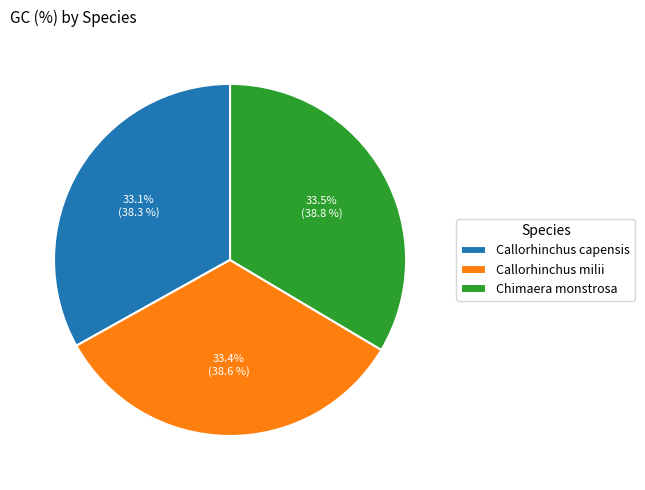

Is there a majority slice in this chart?

No